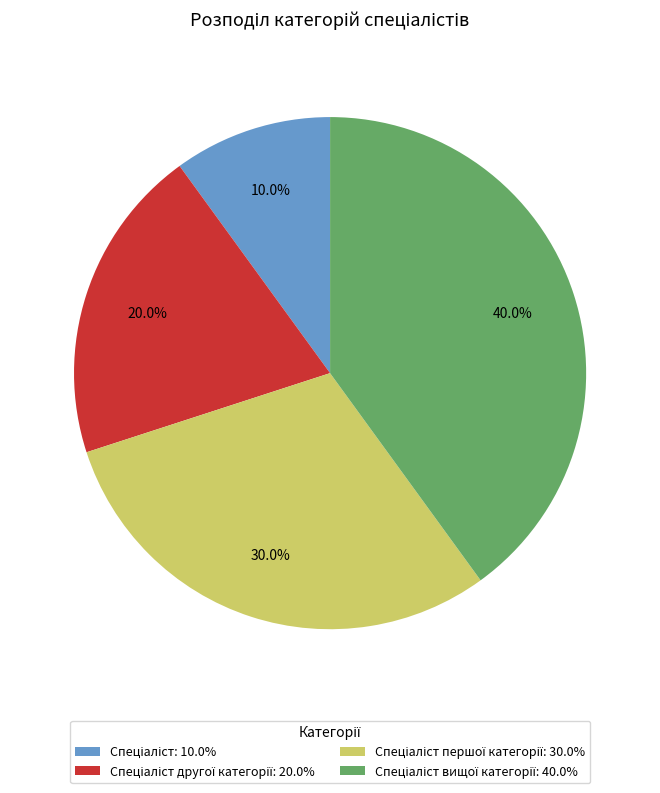

Is there a majority slice in this chart?

No